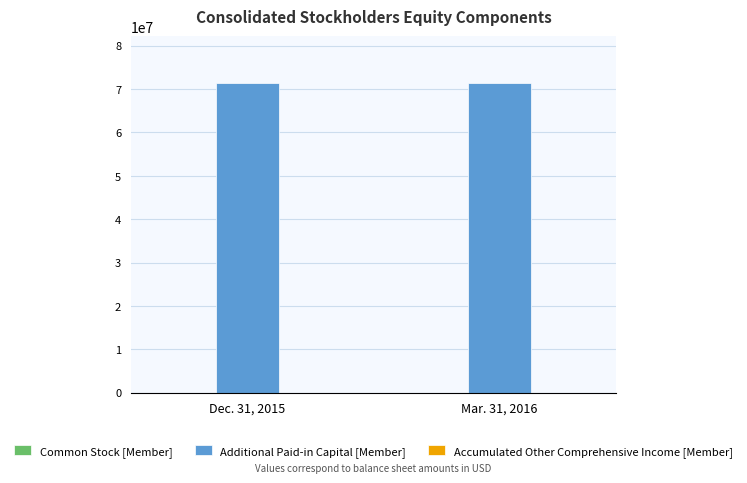

What is the maximum value shown in the chart?

71489476